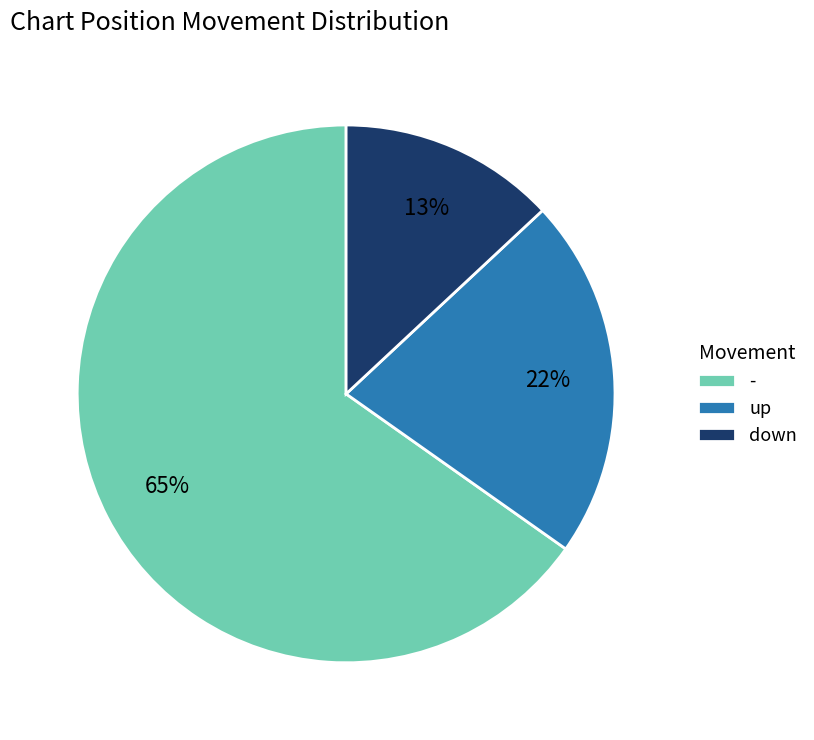

How many slices are in this pie chart?

3